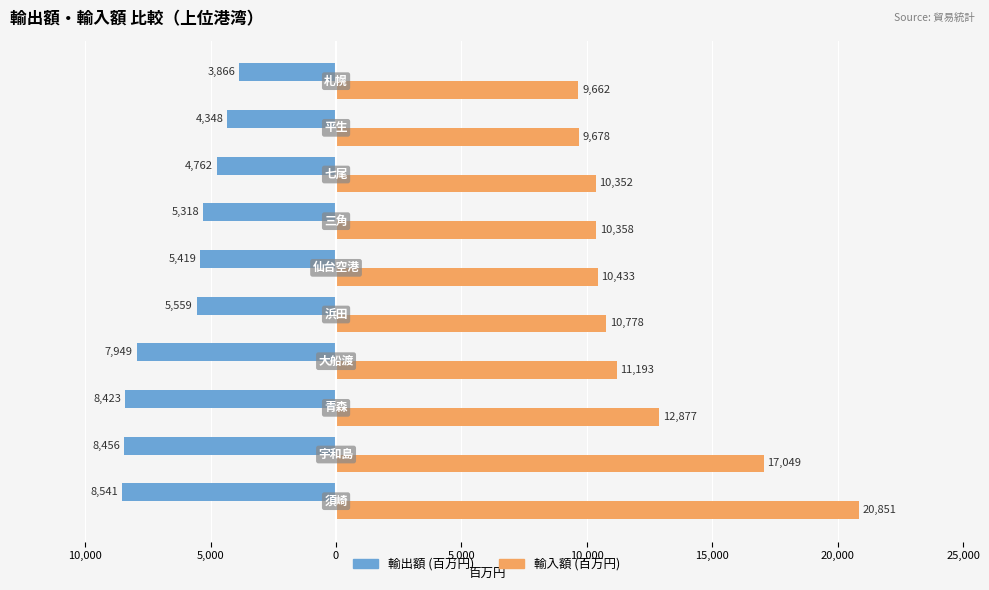

What are all the series names shown in the legend?

輸出額 (百万円), 輸入額 (百万円)